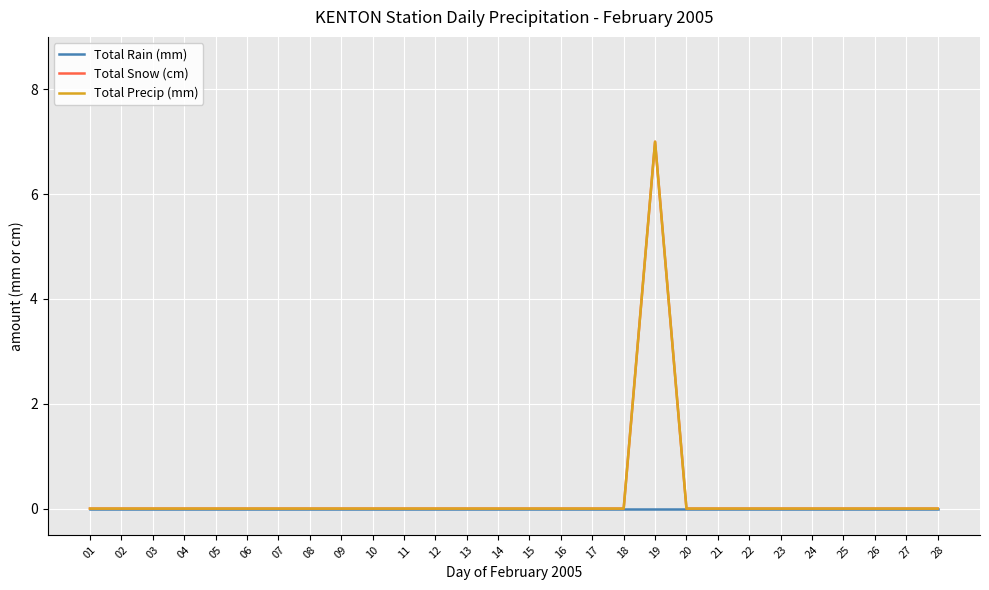

Reading left to right, transcribe all the data shown in this chart.

Total Rain (mm): 01=0	02=0	03=0	04=0	05=0	06=0	07=0	08=0	09=0	10=0	11=0	12=0	13=0	14=0	15=0	16=0	17=0	18=0	19=0	20=0	21=0	22=0	23=0	24=0	25=0	26=0	27=0	28=0
Total Snow (cm): 01=0	02=0	03=0	04=0	05=0	06=0	07=0	08=0	09=0	10=0	11=0	12=0	13=0	14=0	15=0	16=0	17=0	18=0	19=7	20=0	21=0	22=0	23=0	24=0	25=0	26=0	27=0	28=0
Total Precip (mm): 01=0	02=0	03=0	04=0	05=0	06=0	07=0	08=0	09=0	10=0	11=0	12=0	13=0	14=0	15=0	16=0	17=0	18=0	19=7	20=0	21=0	22=0	23=0	24=0	25=0	26=0	27=0	28=0